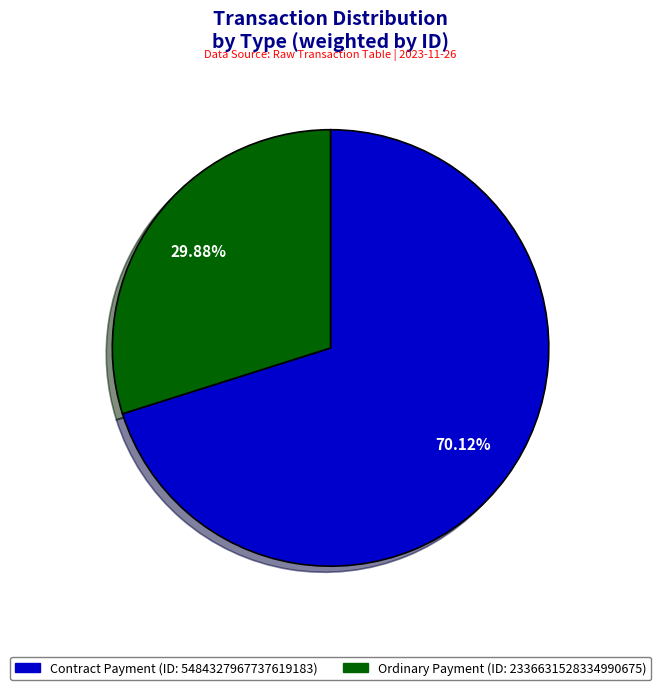

Is there a majority slice in this chart?

Yes